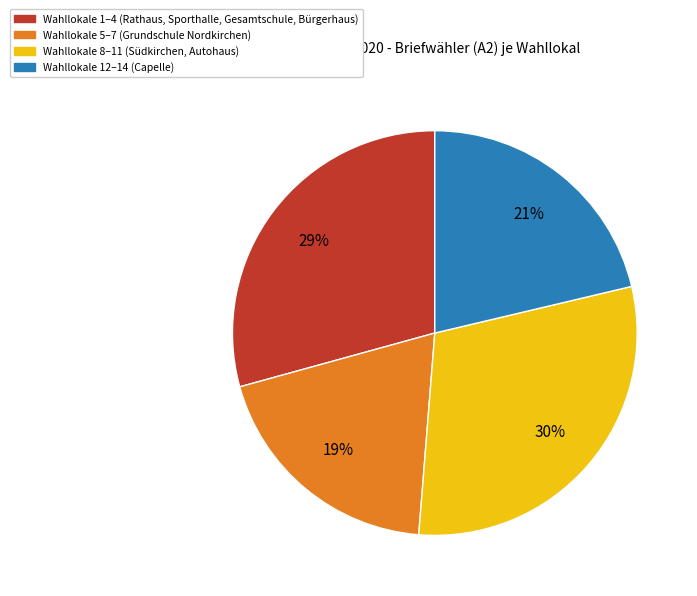

Does any single category account for the majority?

No